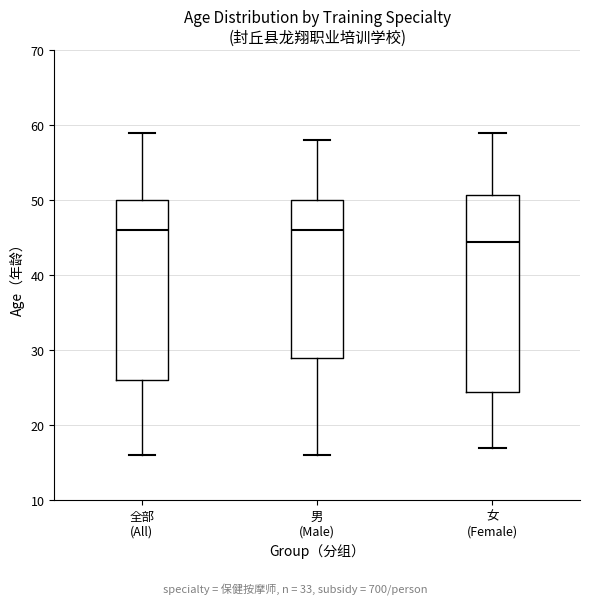

Reading left to right, read every box against the y-axis: the position of its median line, the range the box covers, and the ends of its whiskers. The values are not printed on the chart, so give them approximately, as read against the axis.

全部 (All): median 46, box 26 to 50, whiskers 16 to 59
男 (Male): median 46, box 29 to 50, whiskers 16 to 58
女 (Female): median 45, box 25 to 51, whiskers 17 to 59